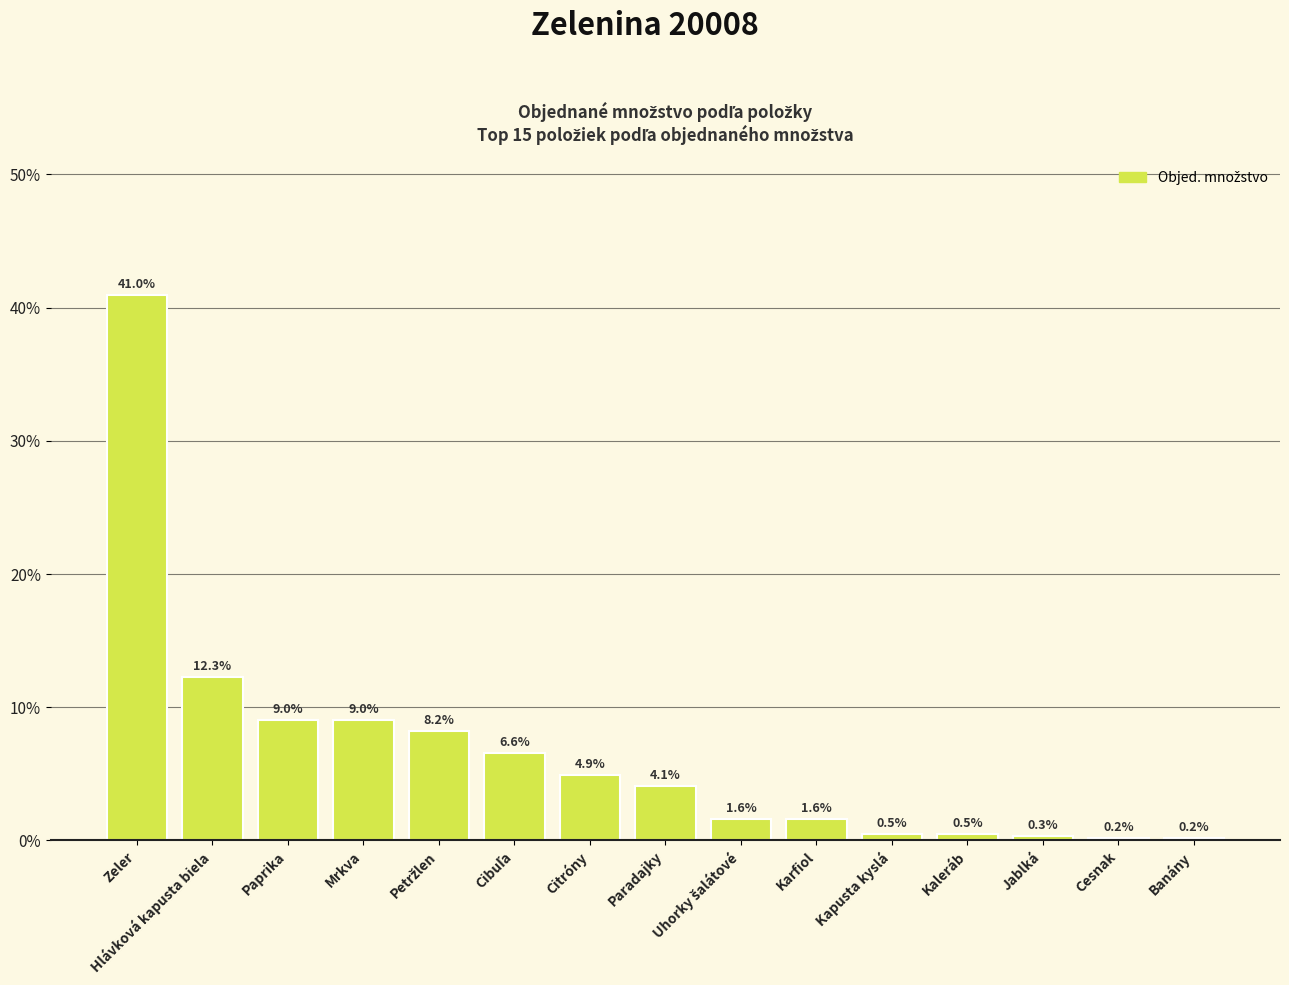

Is it true that the value at Banány is 0.2?

True